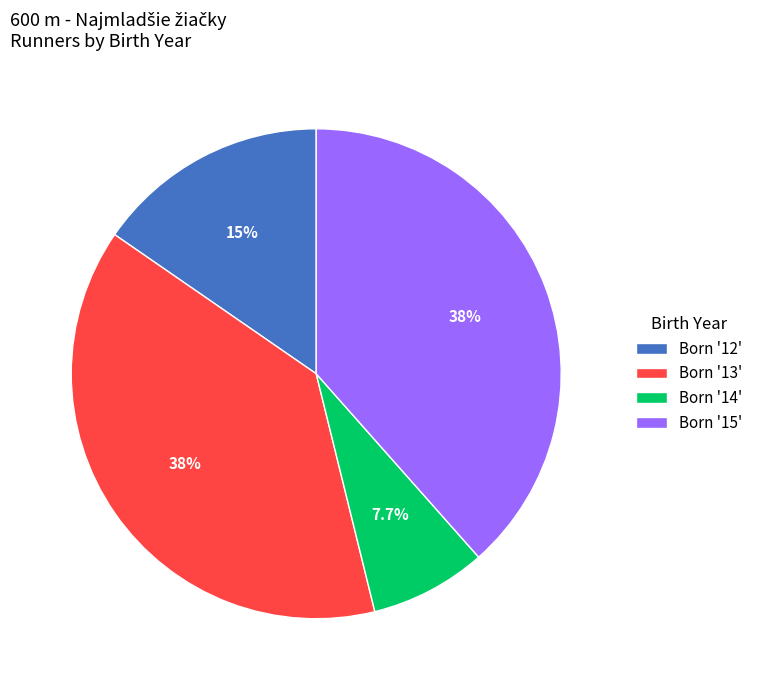

What is the ratio of the value at Born '15' to the value at Born '13'?

1.0